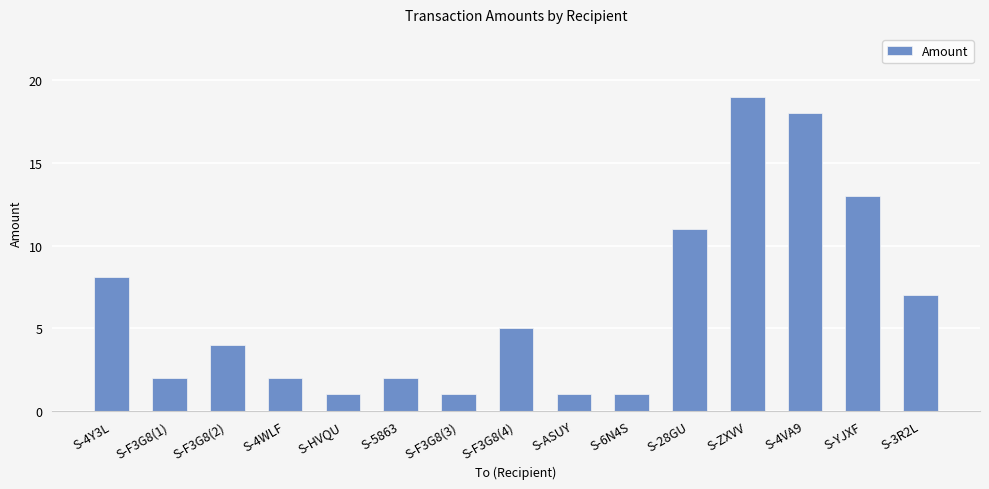

What is the difference between the second highest and second lowest values?

17.0